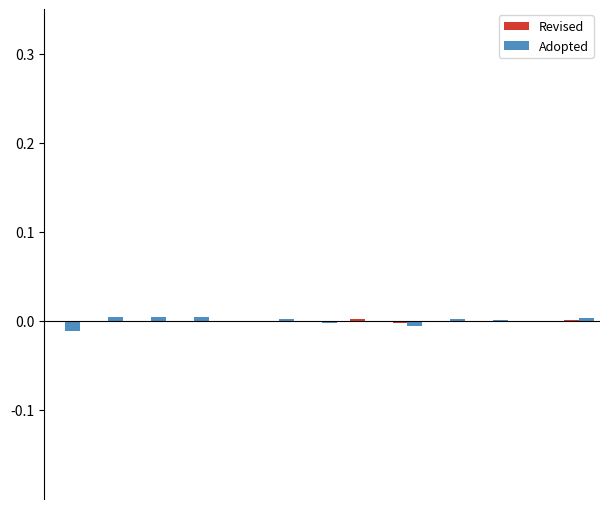

Rank the series by their maximum value, from highest to lowest.

Adopted, Revised